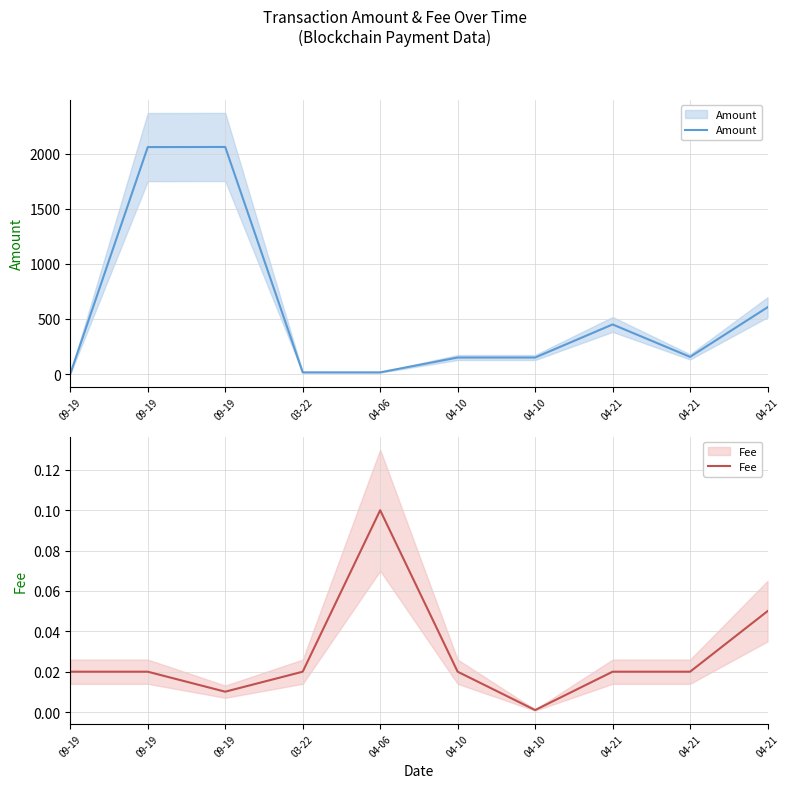

How many data points in Amount are less than 155?

5